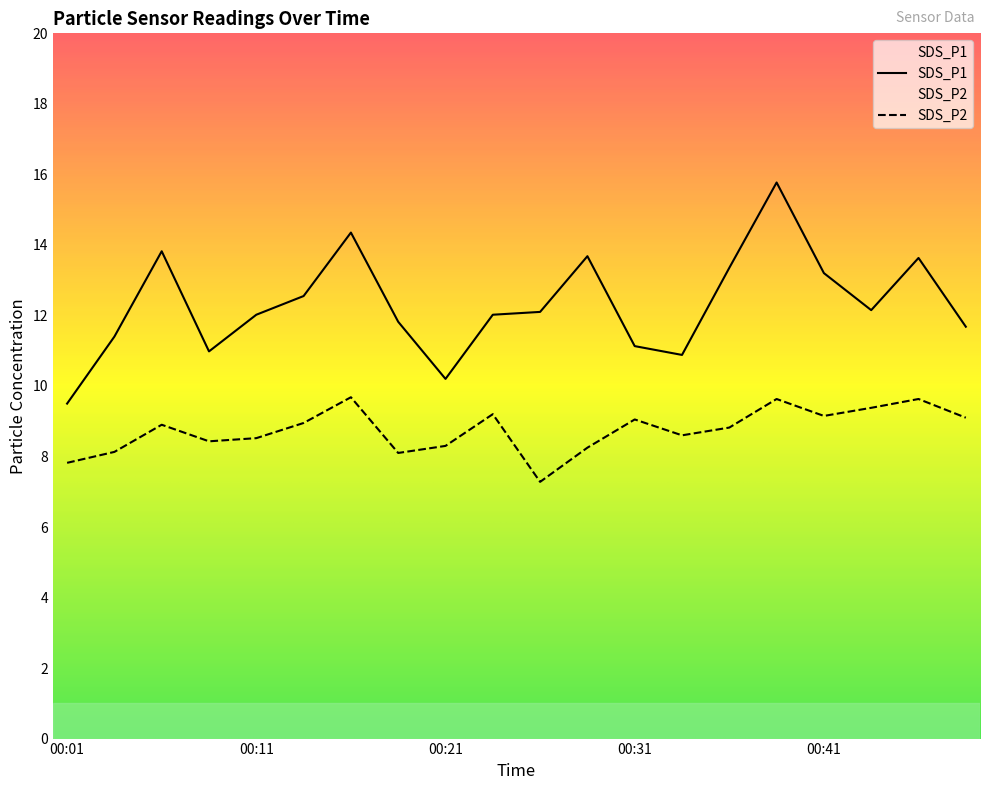

At which label is SDS_P1 closest to 12?

00:11